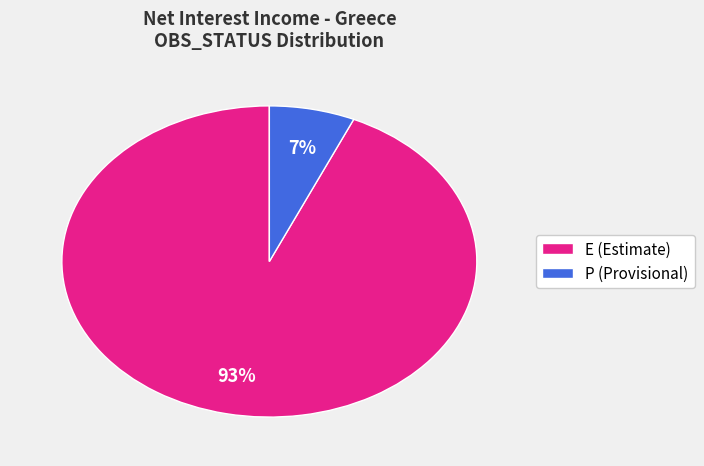

Does P (Provisional) account for over 50% of the chart?

No